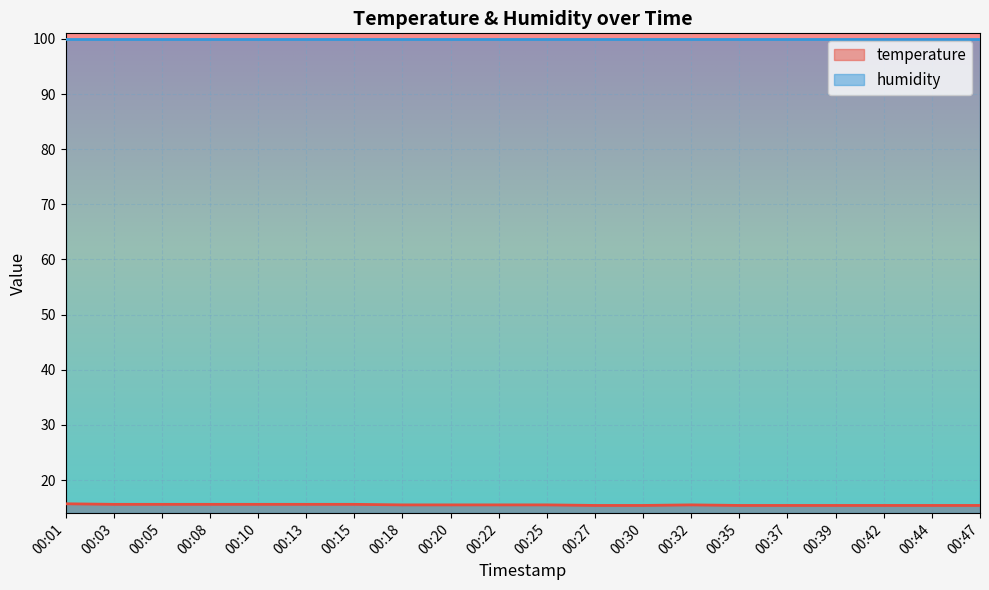

At which label is the value closest to 15?

00:27